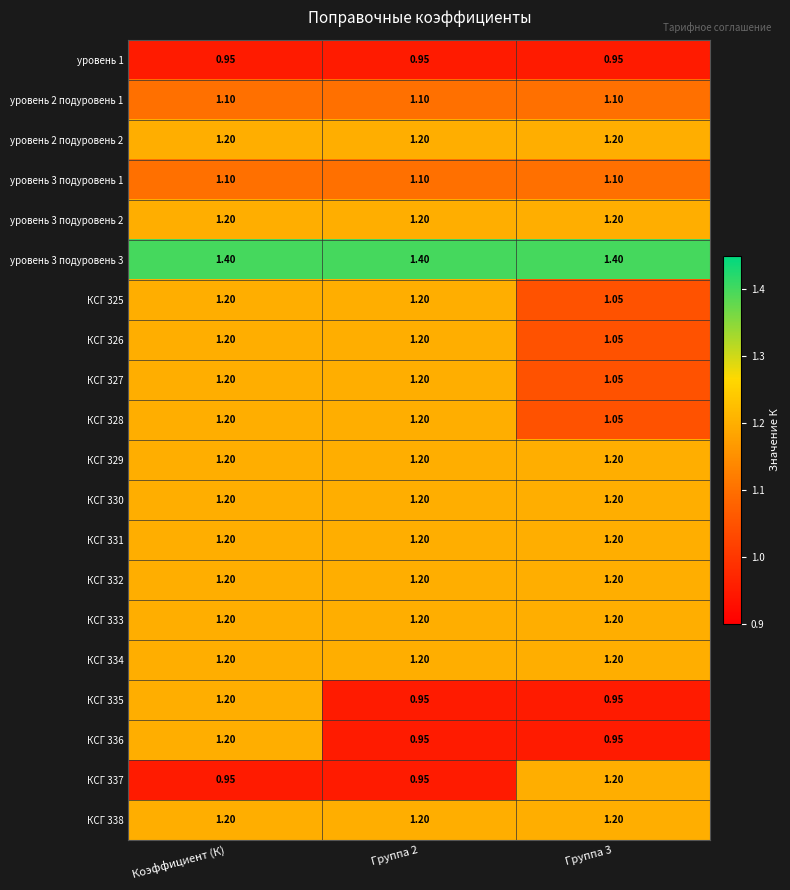

Is the value of КСГ 337 at Группа 3 greater than the value of уровень 3 подуровень 1 at Коэффициент (К)?

Yes